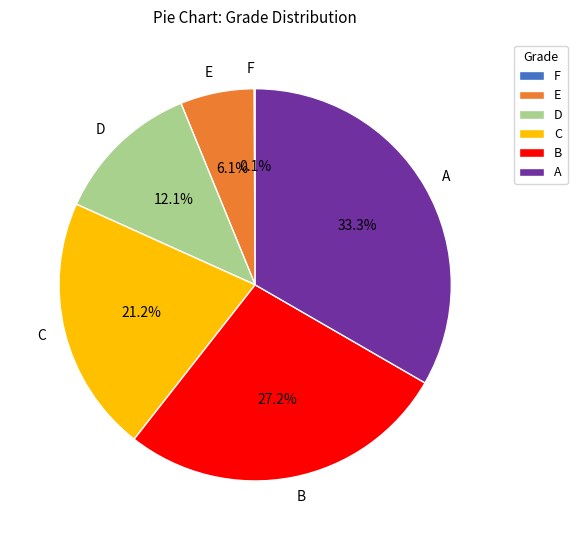

Which slice is the largest?

A